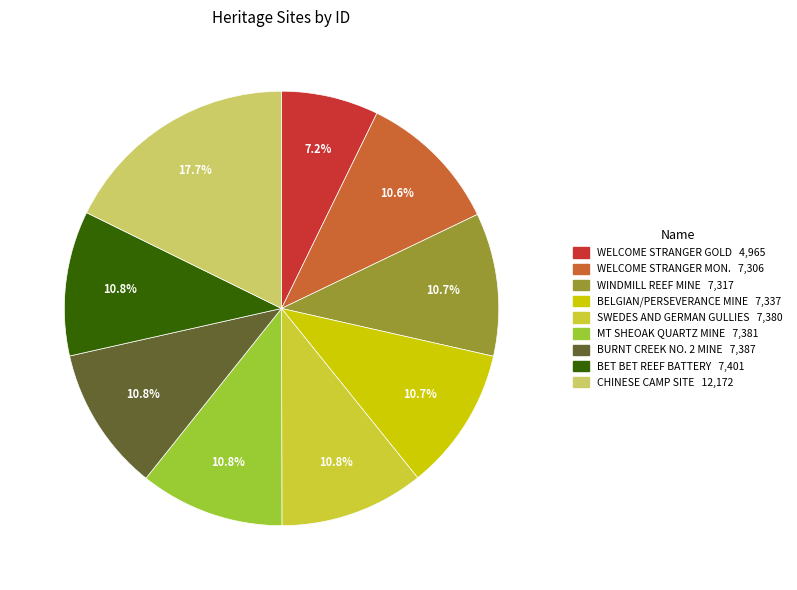

Which has a higher value, BURNT CREEK NO. 2 MINE 7,387 or CHINESE CAMP SITE 12,172?

CHINESE CAMP SITE 12,172